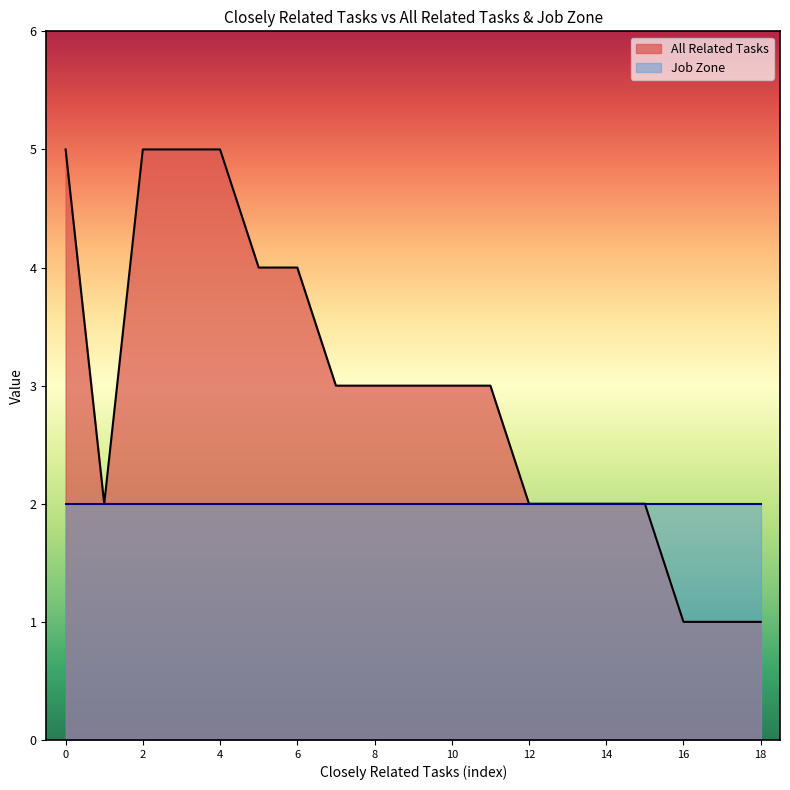

True or false: Job Zone has a value of 2 at 12.

True